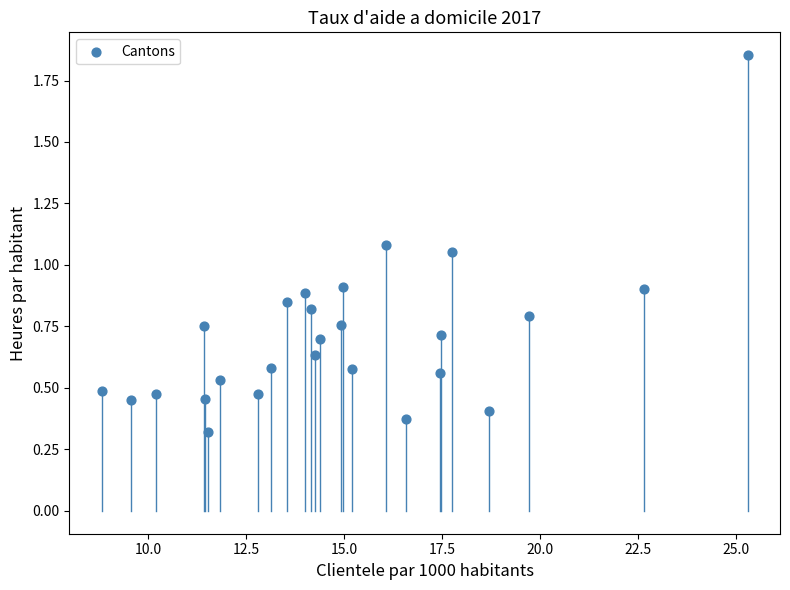

What is the range of X values (max minus min)?

16.5